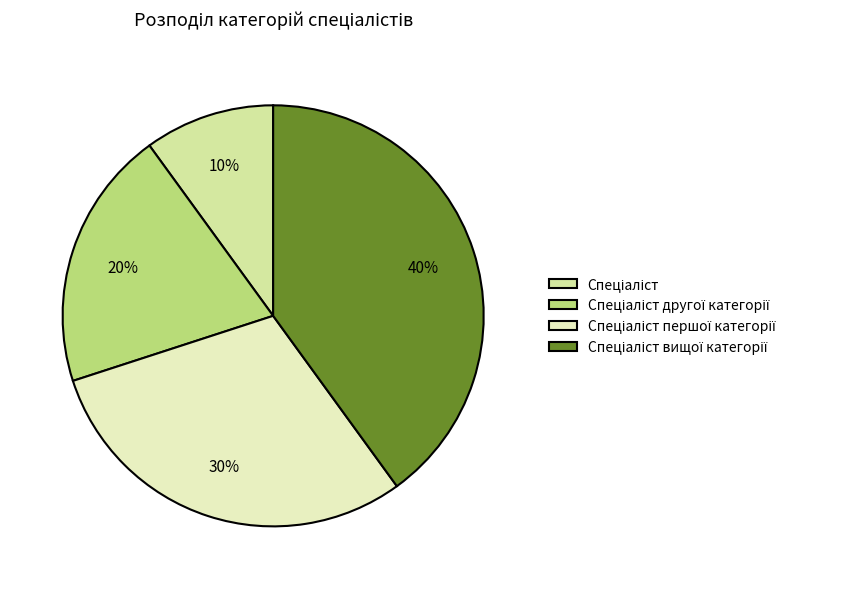

True or false: Спеціаліст accounts for 10% of the total.

True